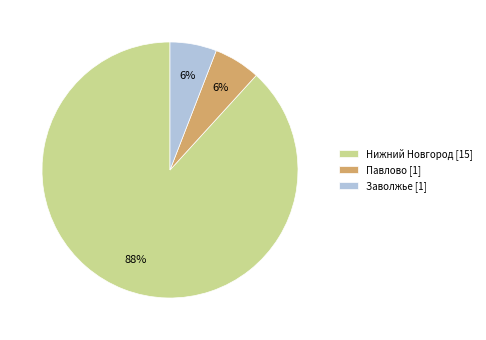

Which has a higher value, Павлово [1] or Нижний Новгород [15]?

Нижний Новгород [15]